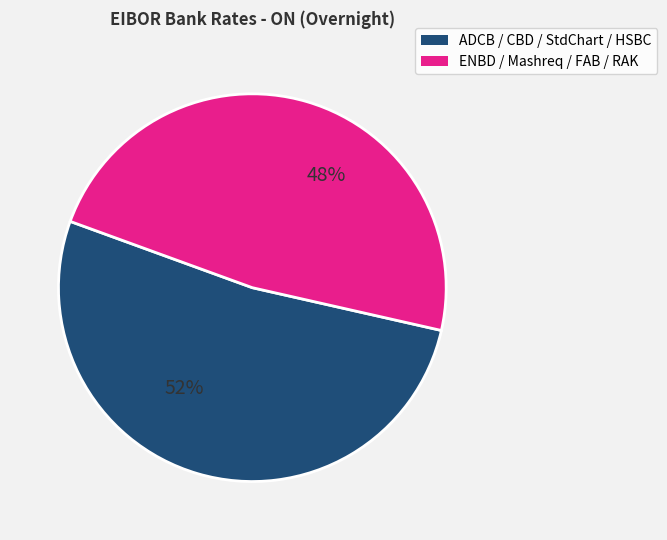

To the nearest percent, what is the average slice percentage?

50%